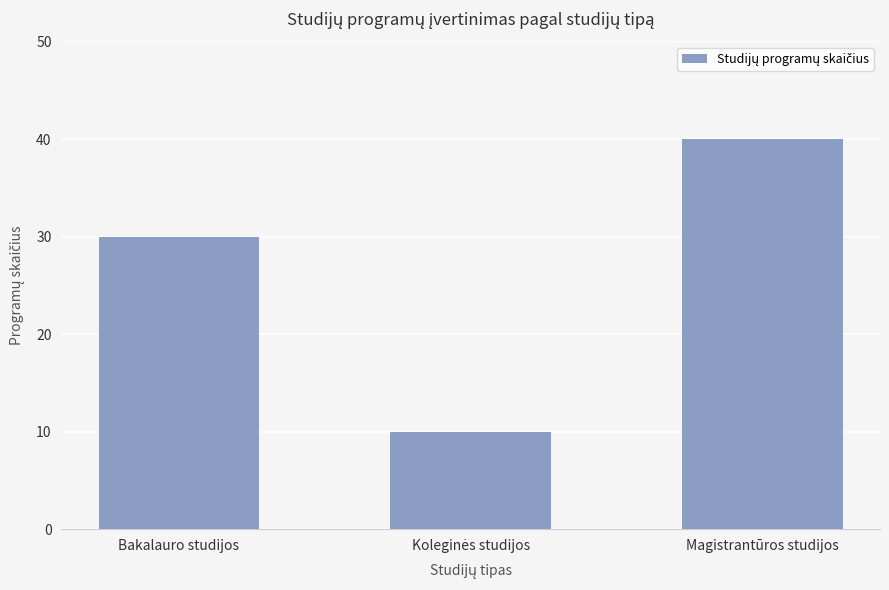

True or false: the data shows 40 at Magistrantūros studijos.

True